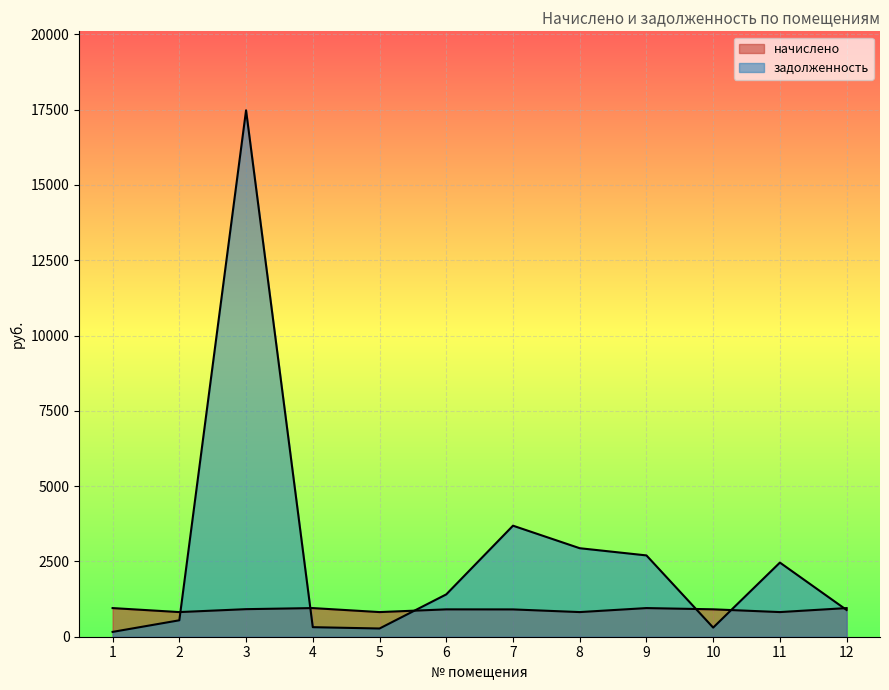

Count the number of data series in this chart.

2